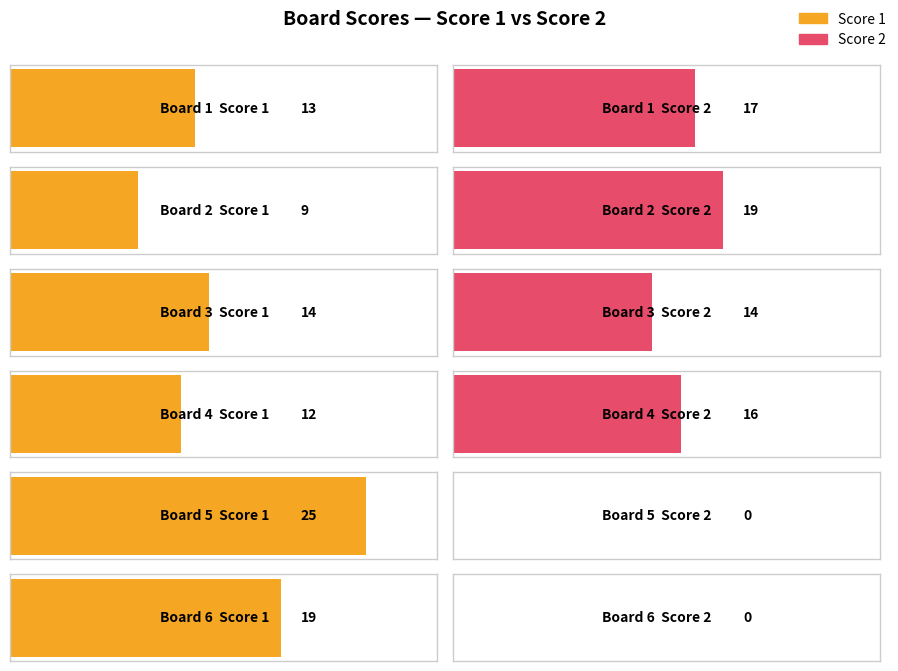

At which label is Score 2 closest to 9?

Board 3